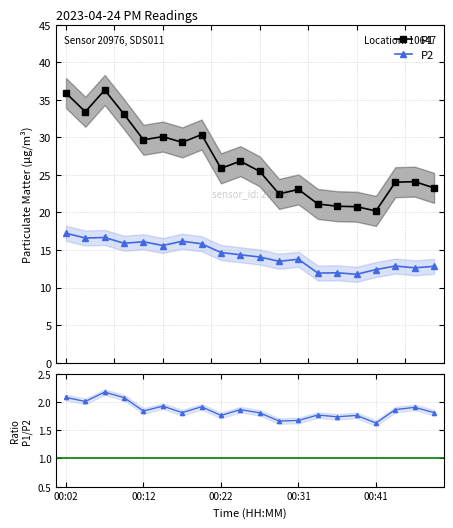

Reading right to left, extract all data points from this chart.

P1: 23.3	24.1	24.0	20.2	20.8	20.8	21.1	23.1	22.5	25.5	26.8	25.9	30.4	29.3	30.1	29.7	33.1	36.3	33.4	35.9
P2: 12.8	12.6	12.9	12.4	11.8	12.0	11.9	13.8	13.5	14.1	14.4	14.7	15.8	16.2	15.6	16.1	15.9	16.7	16.6	17.2
P1 / P2: 1.8	1.9	1.9	1.6	1.8	1.7	1.8	1.7	1.7	1.8	1.9	1.8	1.9	1.8	1.9	1.8	2.1	2.2	2.0	2.1